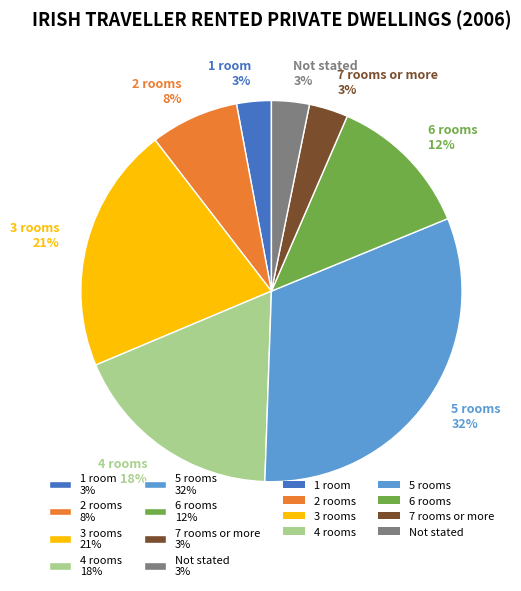

To the nearest percent, what is the difference between the largest and smallest slice percentages?

29%